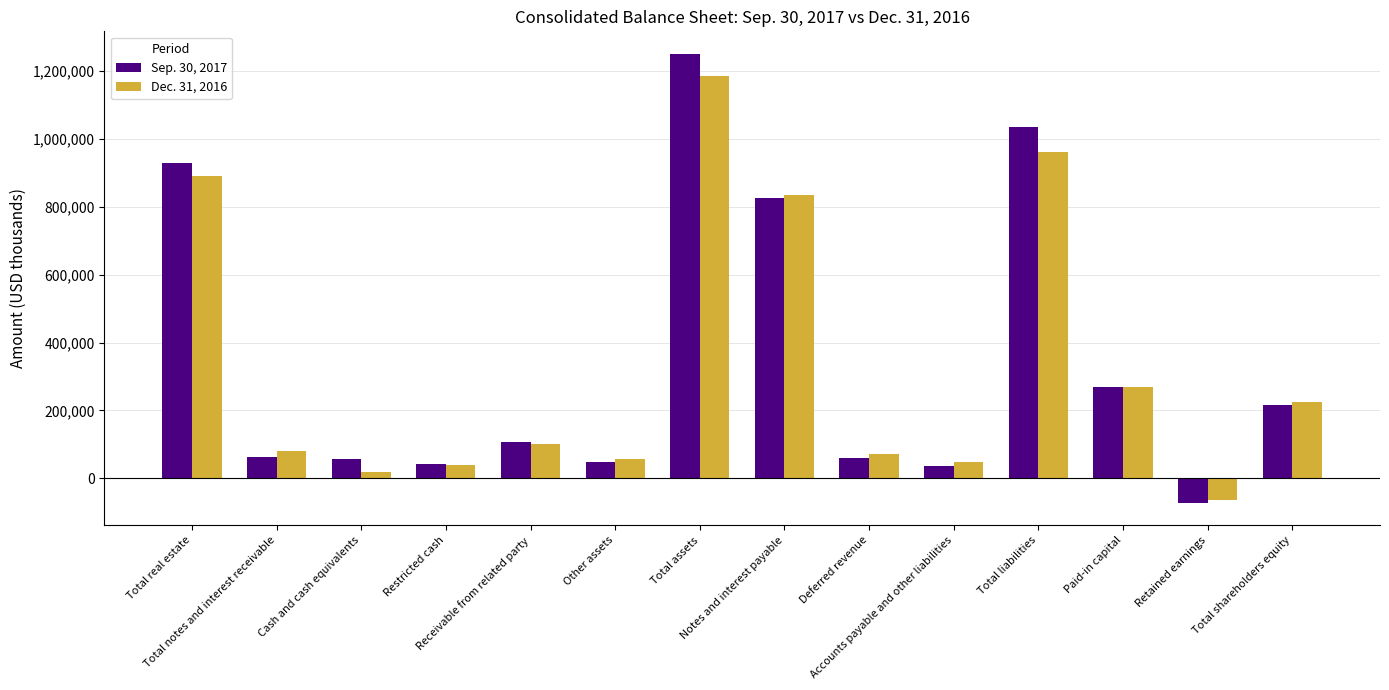

Where does the Dec. 31, 2016 series first go above 101649?

Total real estate